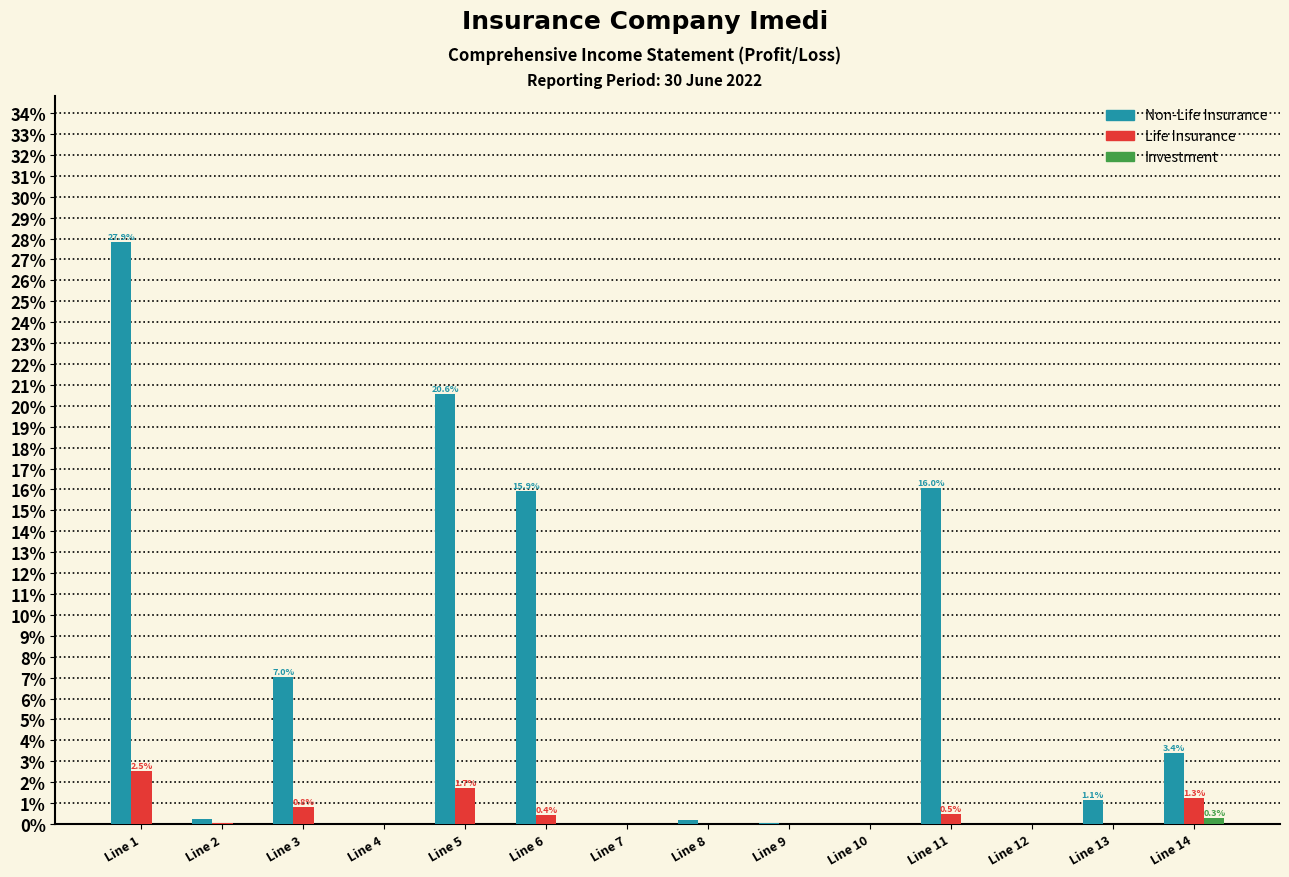

What is the greatest value displayed?

27.9